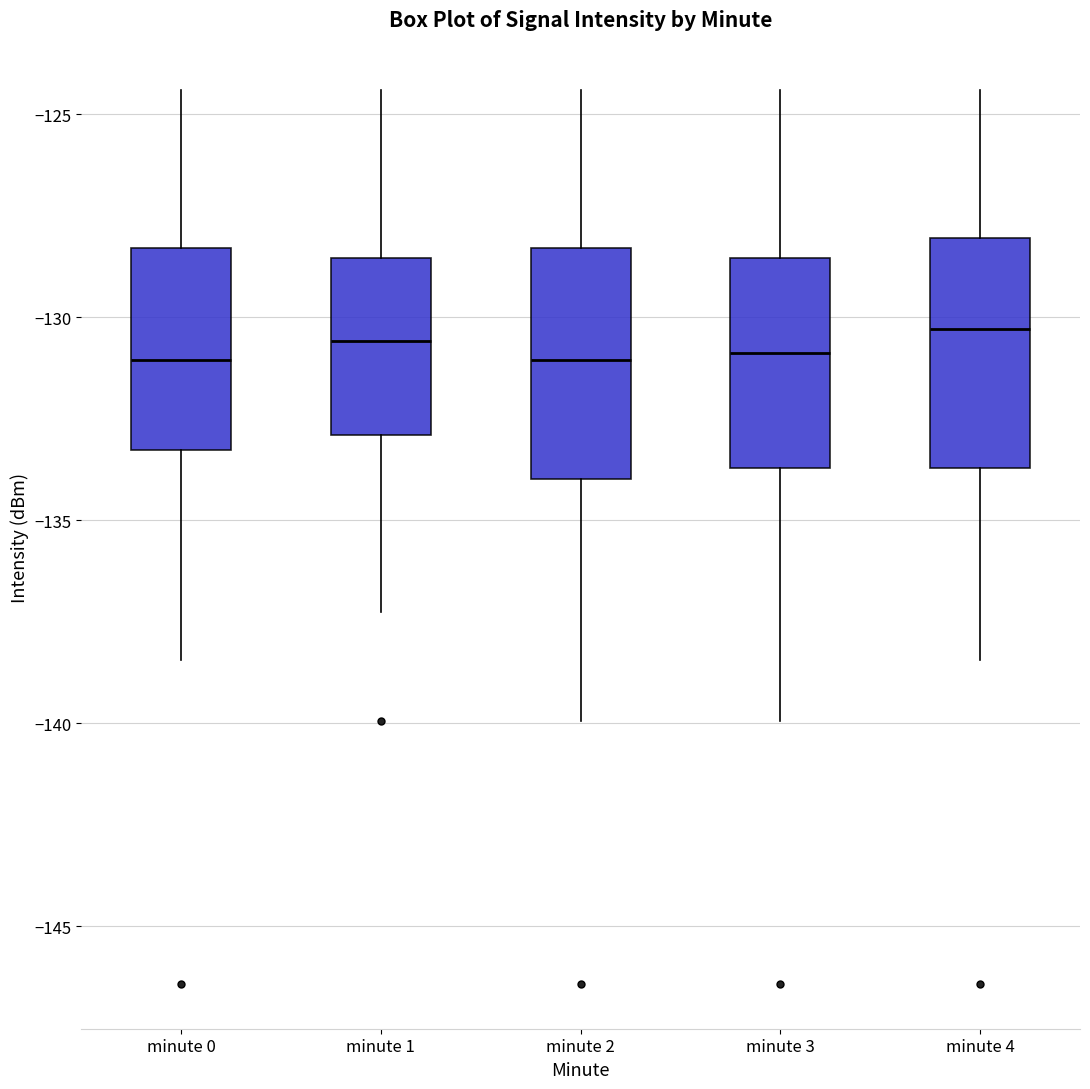

Where does the lower whisker of the box for minute 4 end on the y-axis? The values are not printed on the chart, so give them approximately, as read against the axis.

-138.5